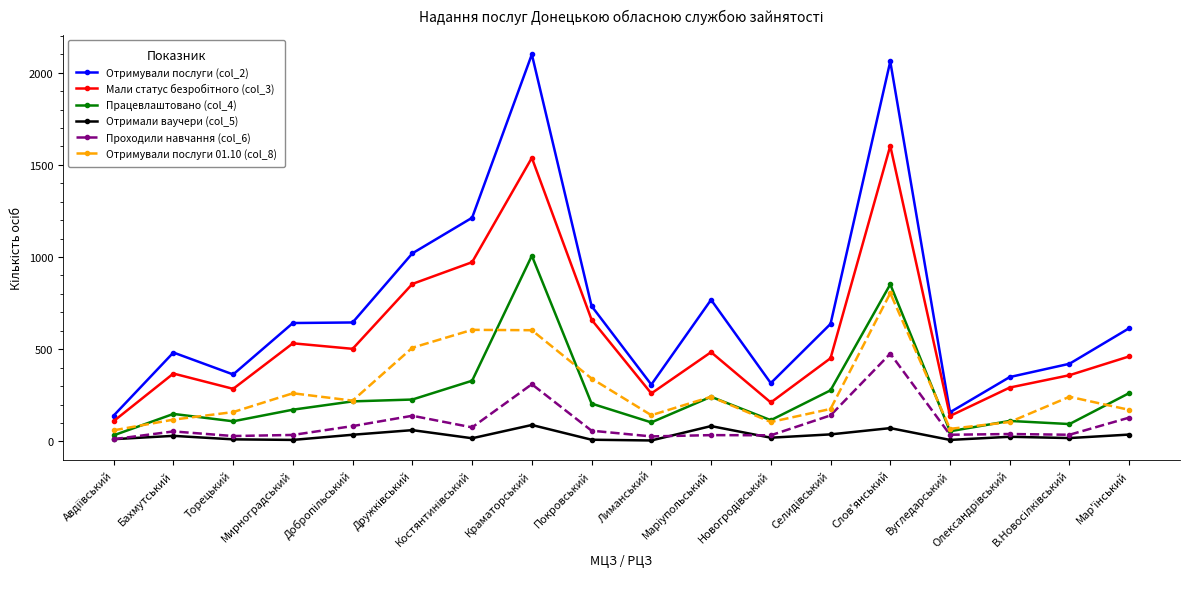

Which series has the largest total across all categories?

Отримували послуги (col_2)